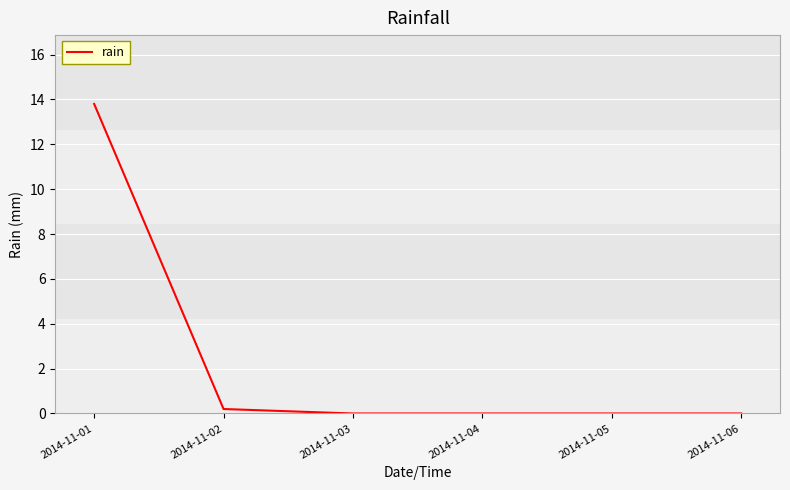

Is this an area chart (filled region under the line)?

No